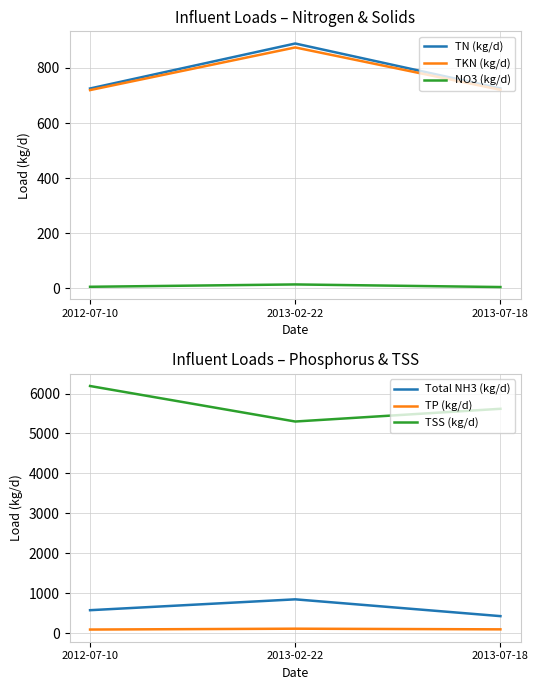

Rank the series at 2012-07-10 from lowest to highest value.

NO3 (kg/d), TP (kg/d), Total NH3 (kg/d), TKN (kg/d), TN (kg/d), TSS (kg/d)